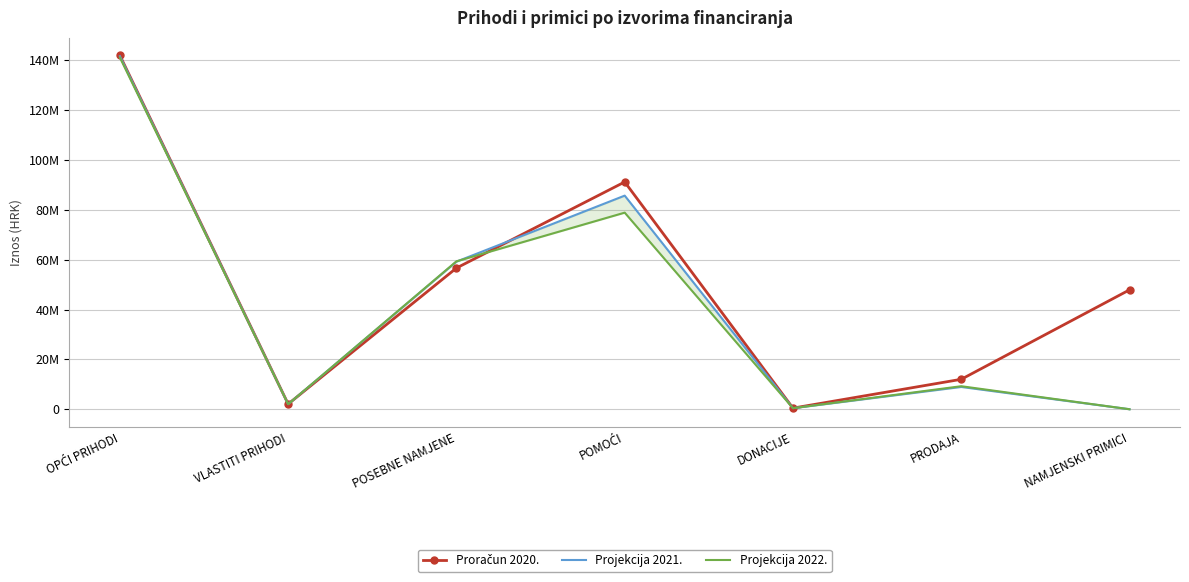

Which label corresponds to the largest value in the chart?

OPĆI PRIHODI